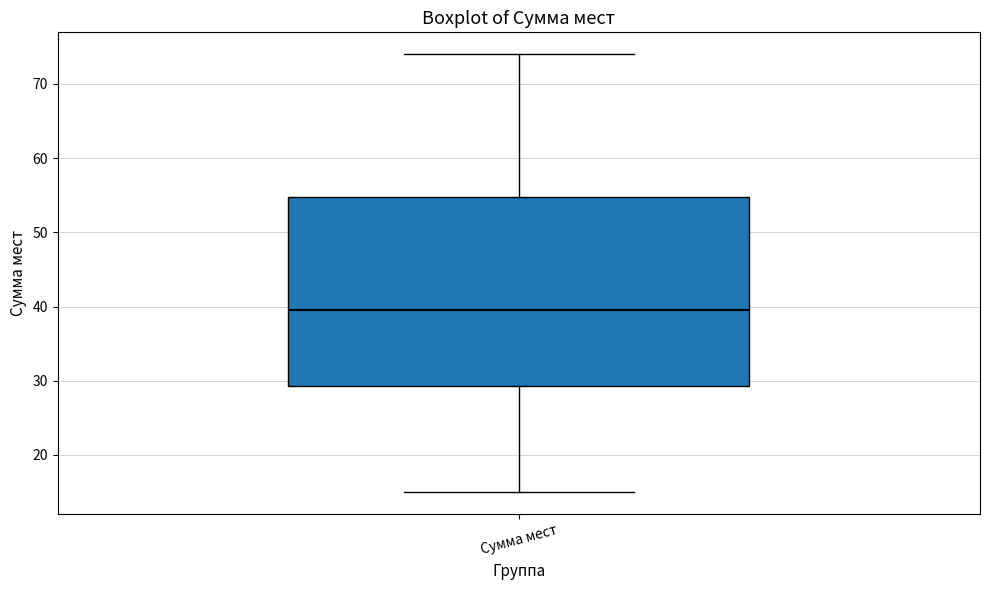

Read this box plot against the y-axis: the position of the median line, the range covered by the box, and the ends of both whiskers. The values are not printed on the chart, so give them approximately, as read against the axis.

median 40, box 29 to 55, whiskers 15 to 74